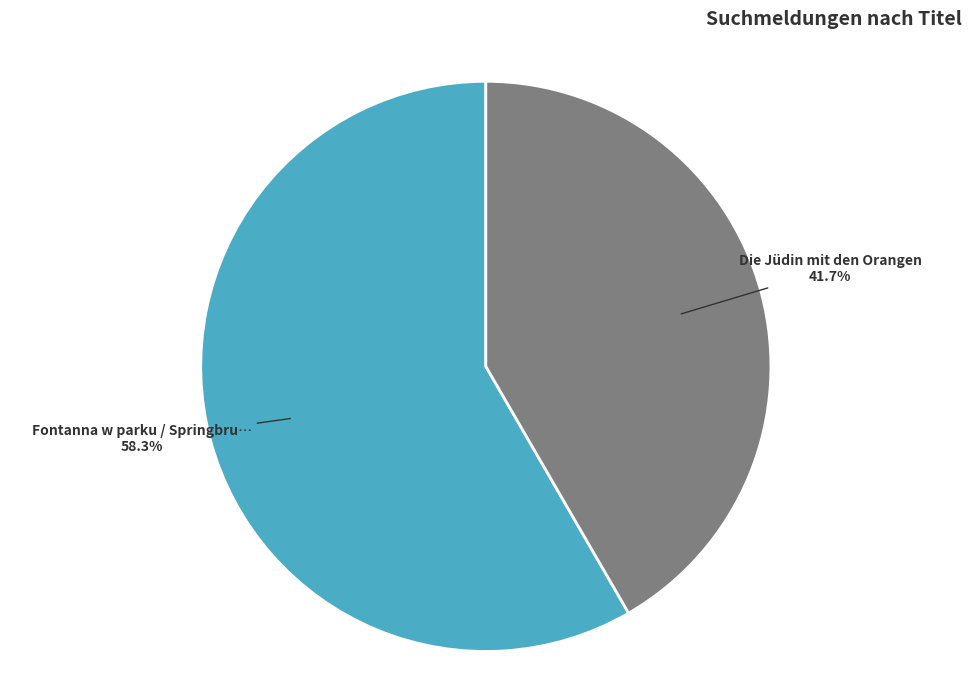

How many slices are in this pie chart?

2